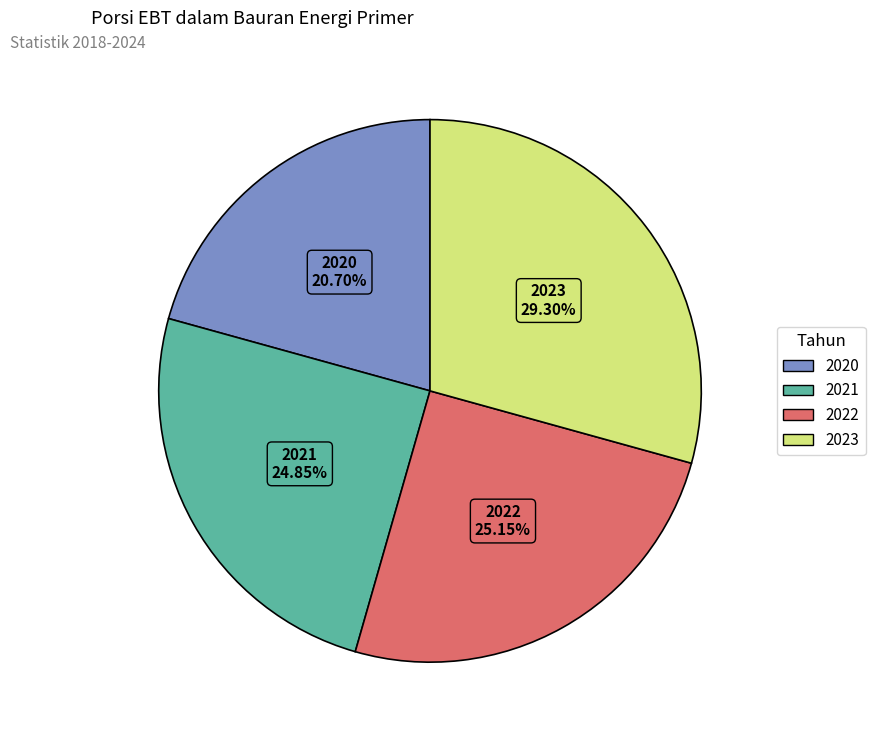

How many slices are in this pie chart?

4